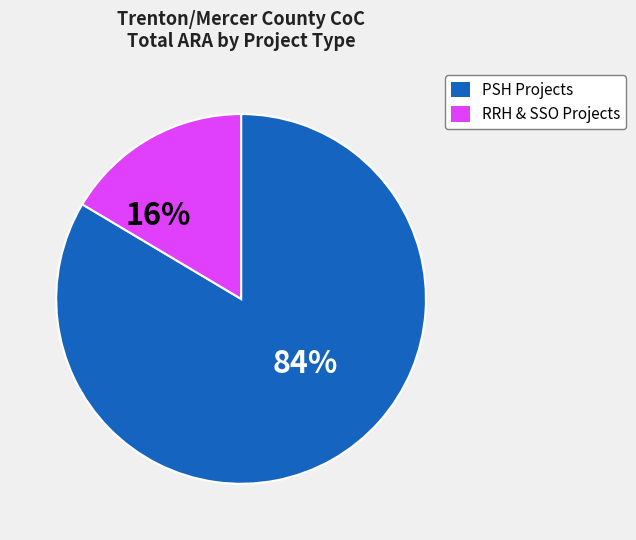

To the nearest percent, what is the average slice percentage?

50%